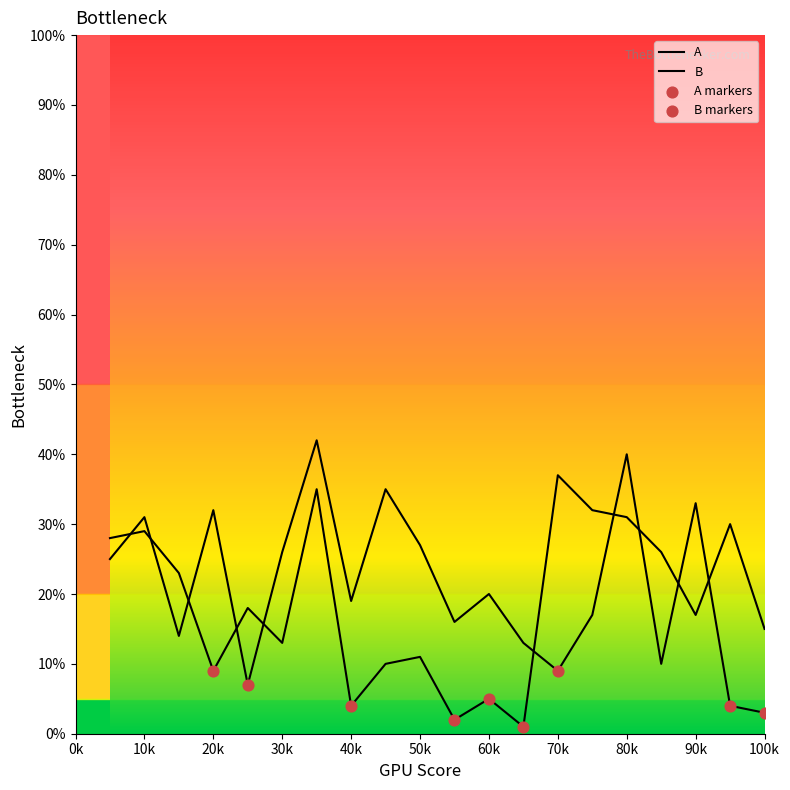

At how many categories does at least one series exceed 13?

19